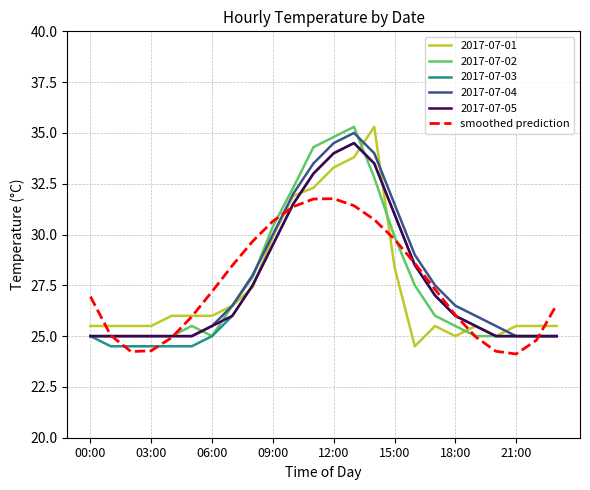

What is the minimum value for 2017-07-03?

24.5